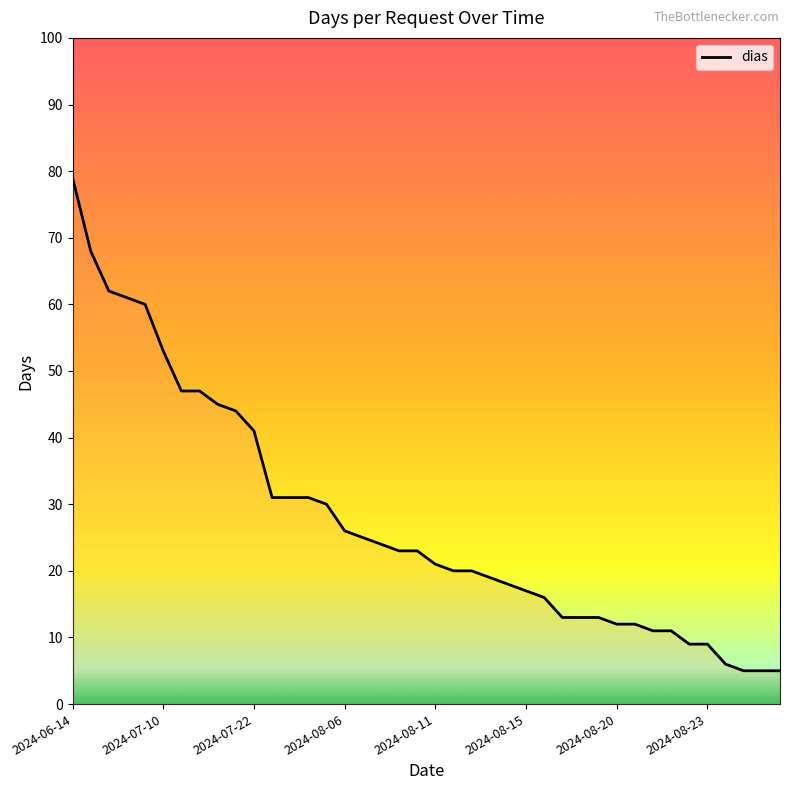

What is the smallest value displayed?

5